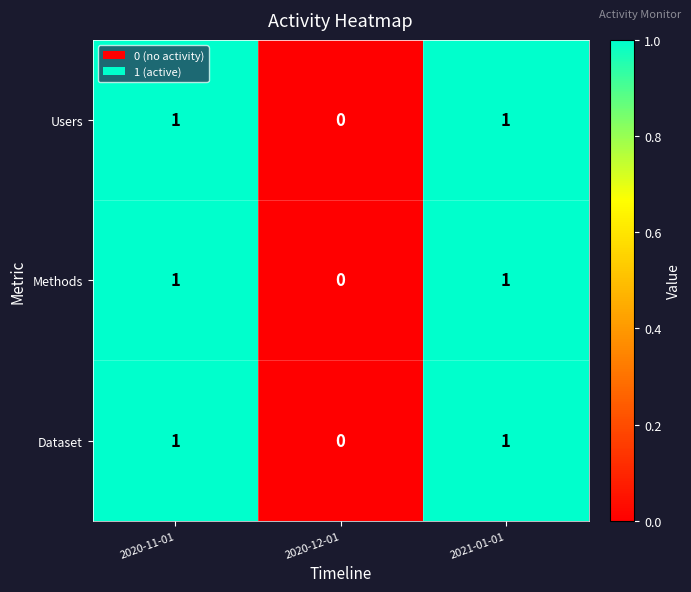

Is it true that Users equals 1 at 2021-01-01?

True